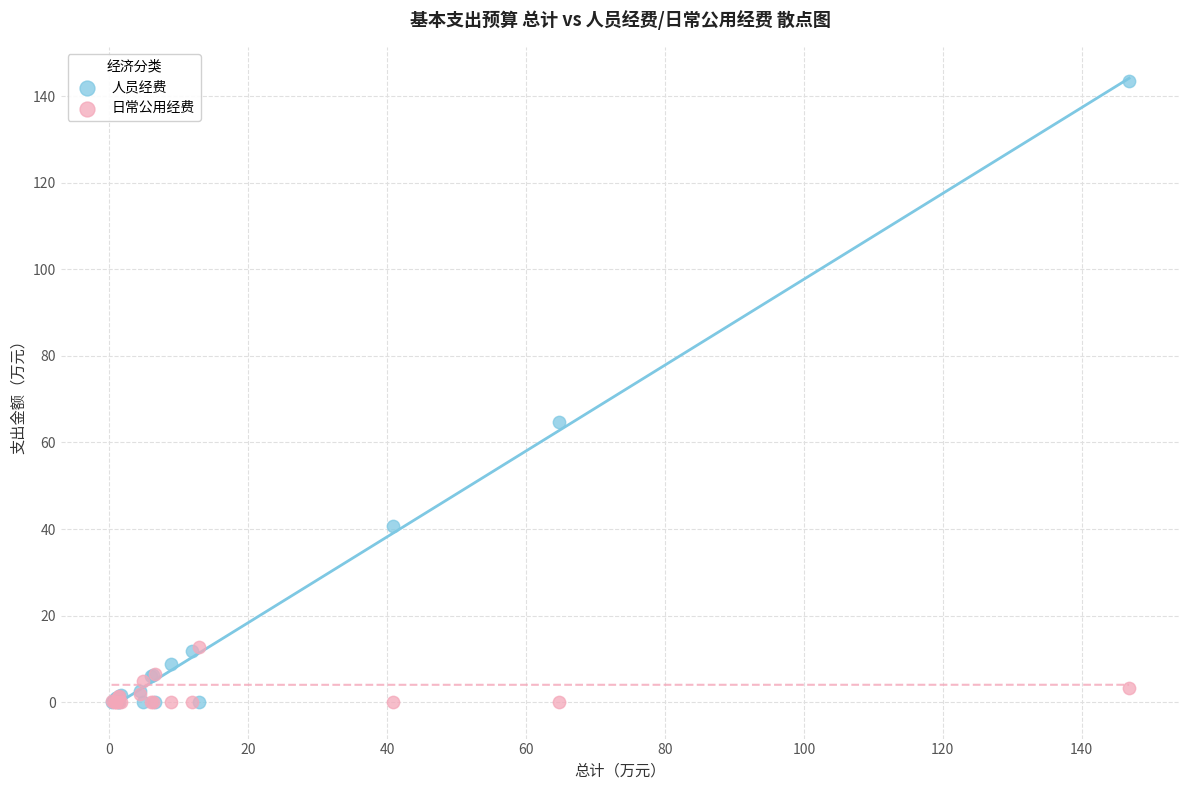

Across all series, what Y value is closest to 71?

64.7